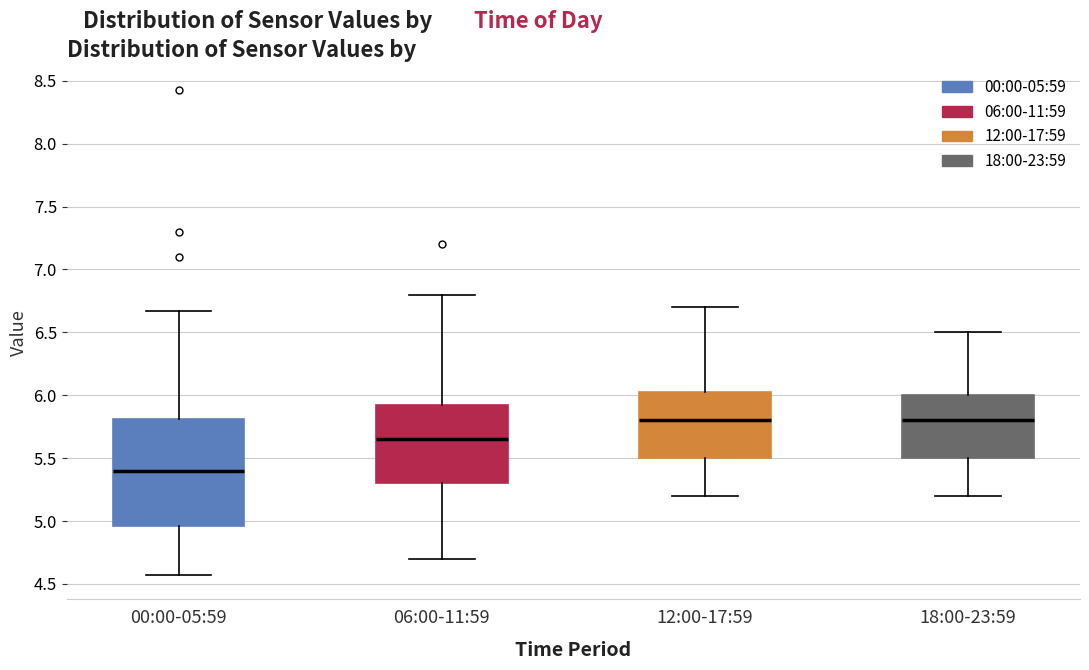

Comparing the boxes themselves (not the whiskers), which one is the tallest?

00:00-05:59